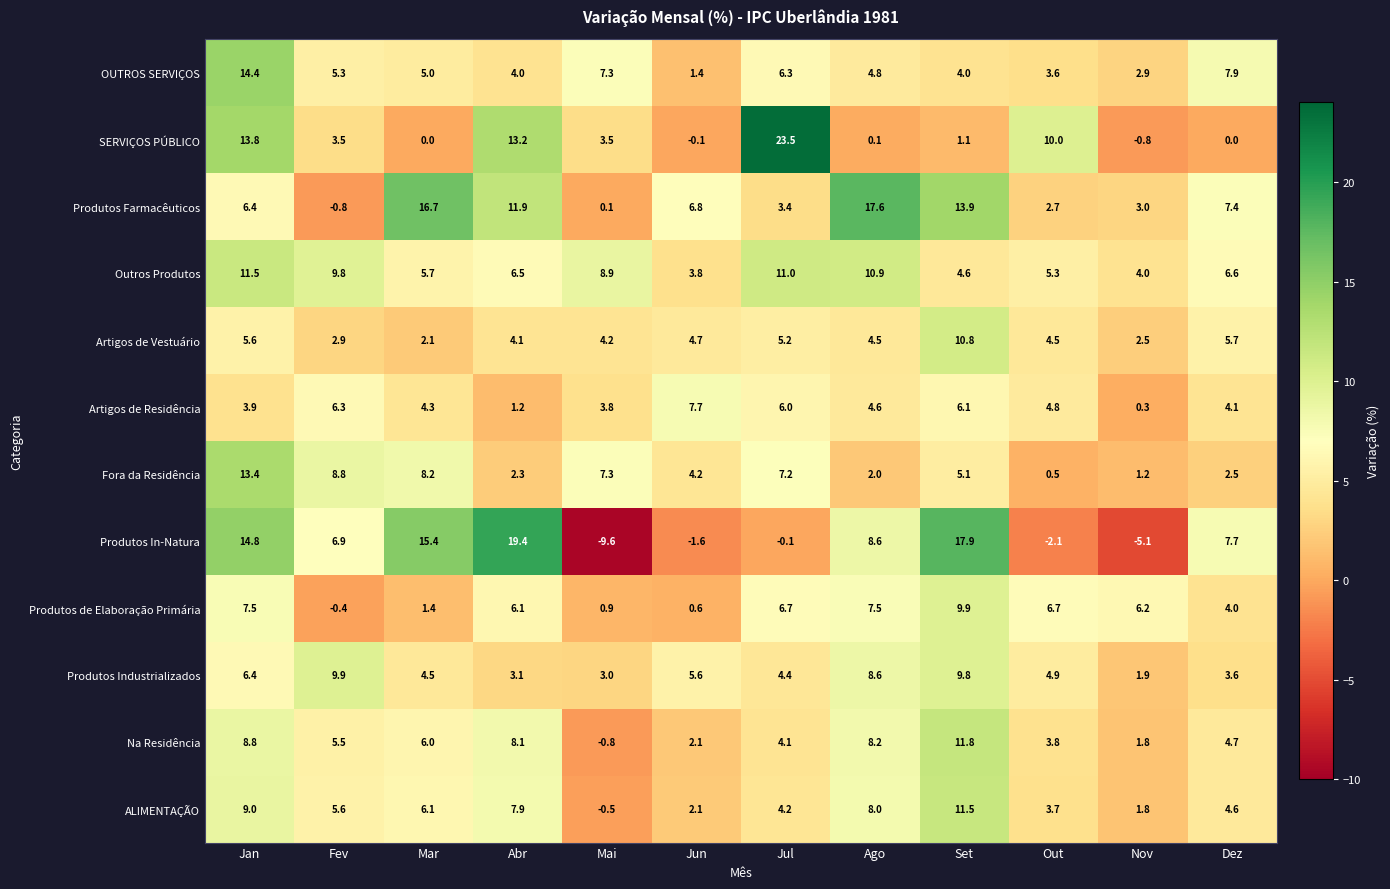

What is the average value of the ALIMENTAÇÃO series?

5.3